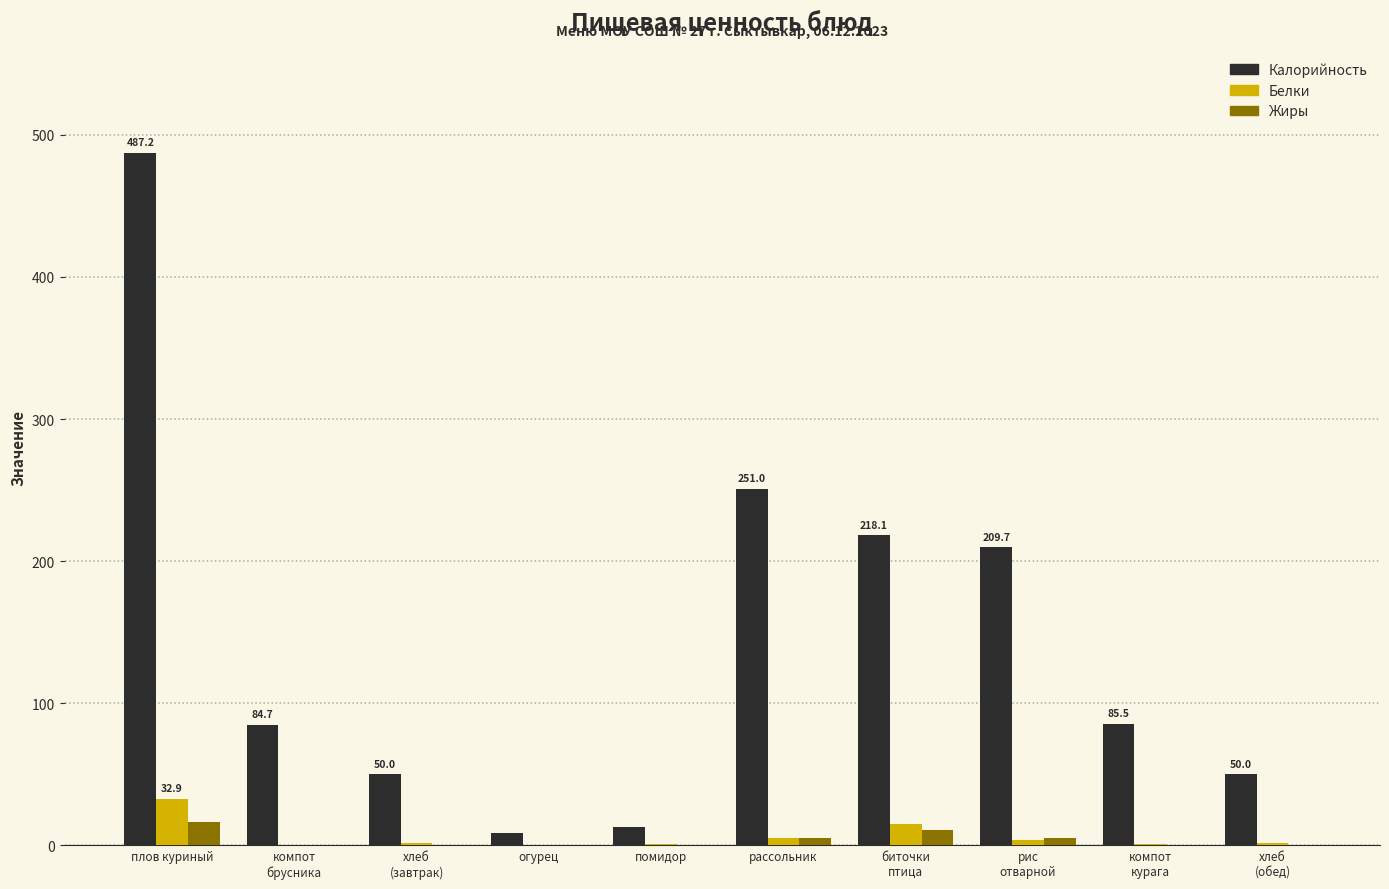

Which series has the largest total across all categories?

Калорийность